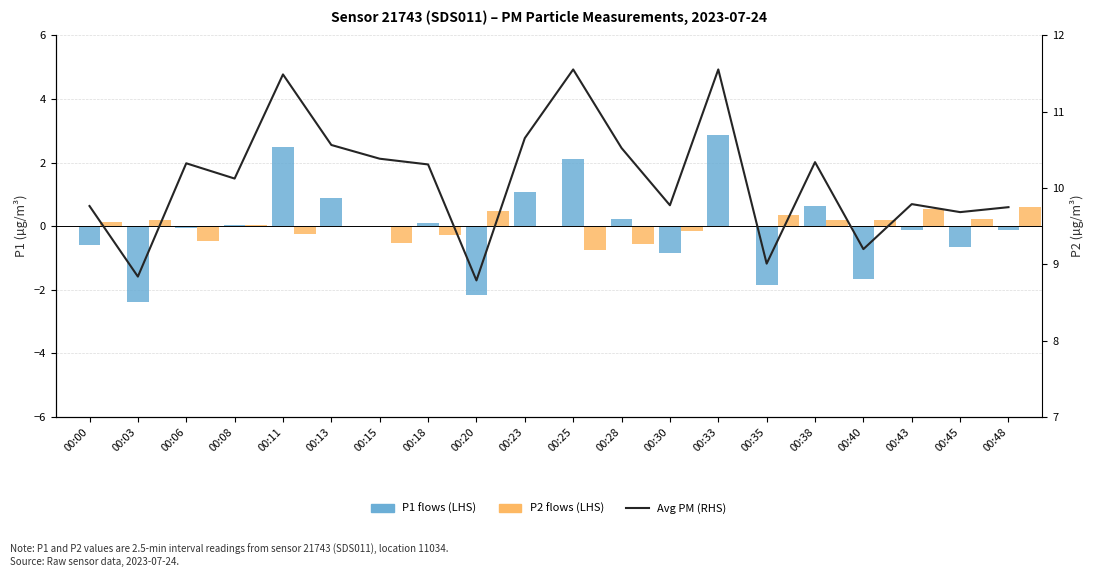

The value of P2 (LHS) at 00:23 is 0.0. True or false?

True